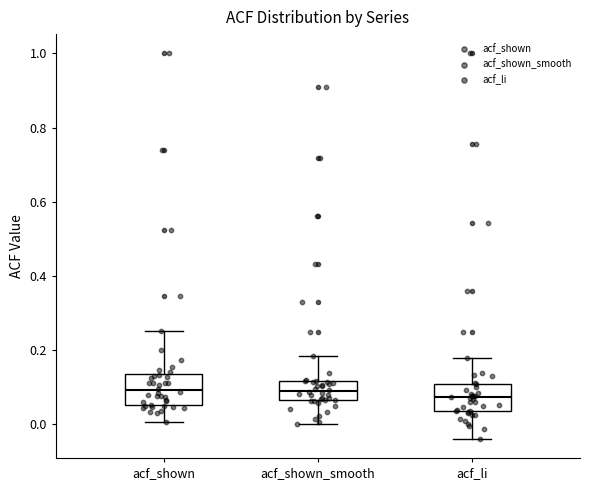

Where is the upper edge of the box for acf_shown on the y-axis? The values are not printed on the chart, so give them approximately, as read against the axis.

0.14